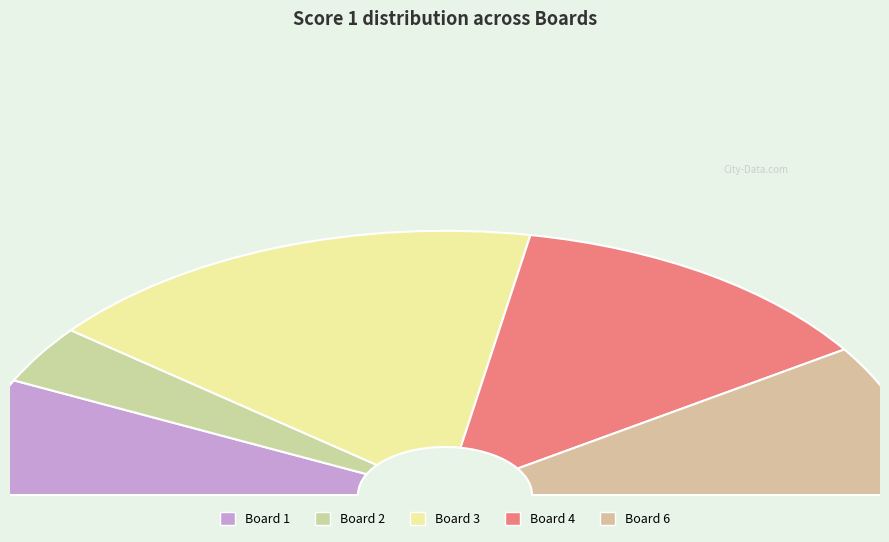

Does Board 1 account for over 50% of the chart?

No